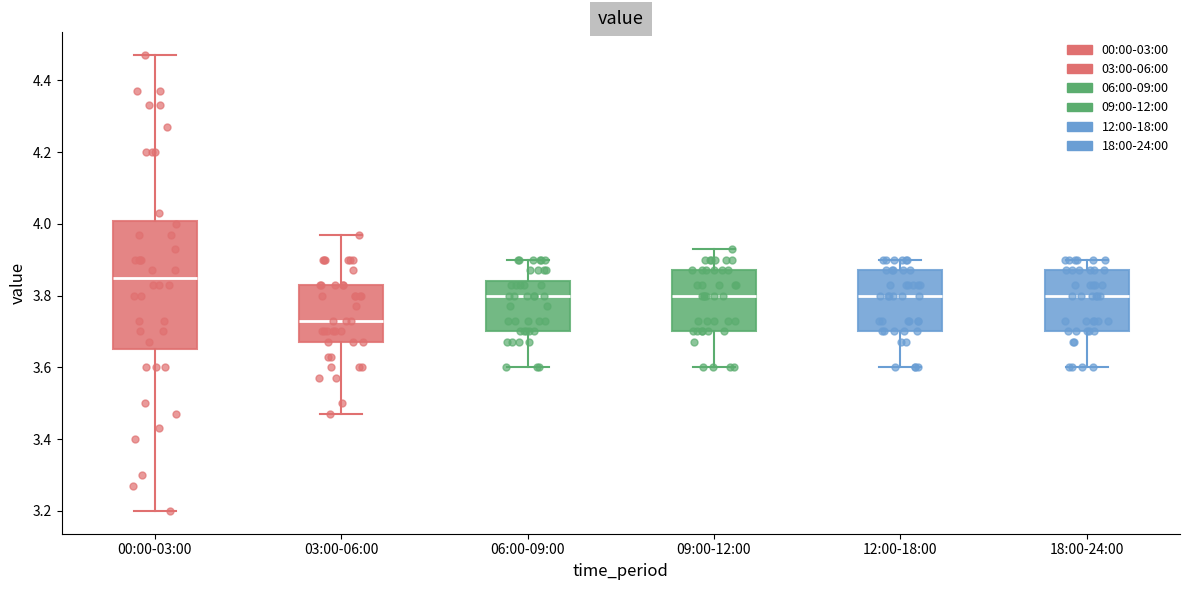

Reading left to right, read every box against the y-axis: the position of its median line, the range the box covers, and the ends of its whiskers. The values are not printed on the chart, so give them approximately, as read against the axis.

00:00-03:00: median 3.86, box 3.66 to 4.00, whiskers 3.20 to 4.48
03:00-06:00: median 3.74, box 3.68 to 3.84, whiskers 3.48 to 3.98
06:00-09:00: median 3.80, box 3.70 to 3.84, whiskers 3.60 to 3.90
09:00-12:00: median 3.80, box 3.70 to 3.88, whiskers 3.60 to 3.94
12:00-18:00: median 3.80, box 3.70 to 3.88, whiskers 3.60 to 3.90
18:00-24:00: median 3.80, box 3.70 to 3.88, whiskers 3.60 to 3.90